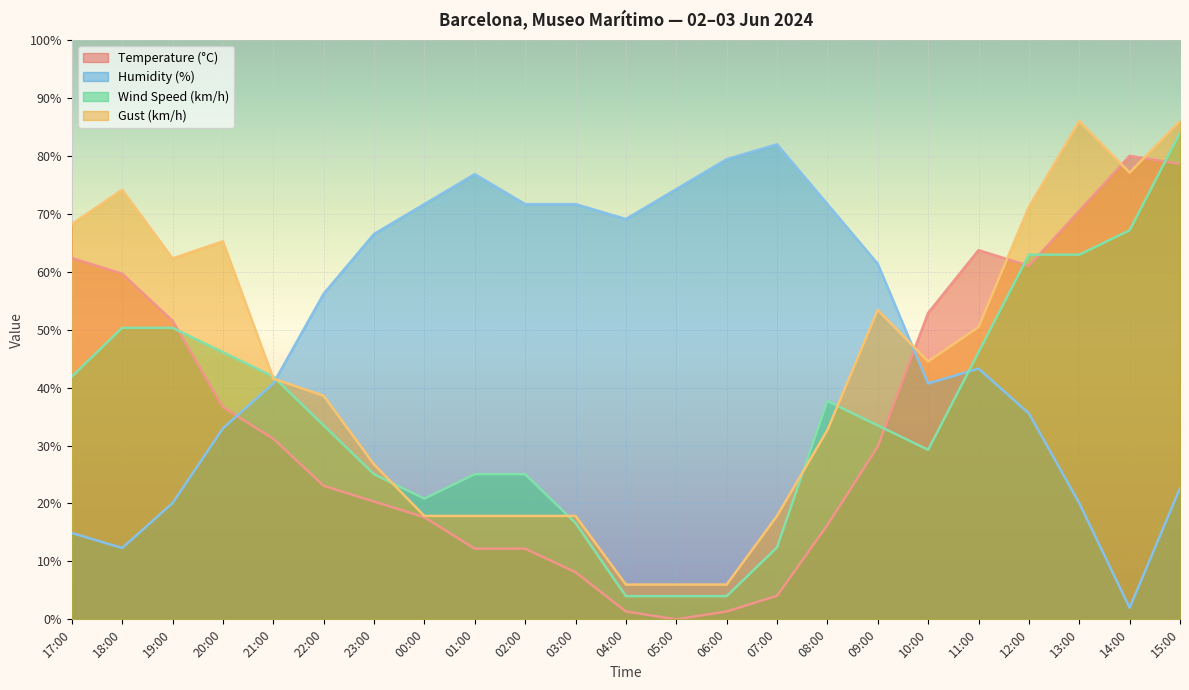

At which category does Gust (km/h) reach its first local valley?

19:00